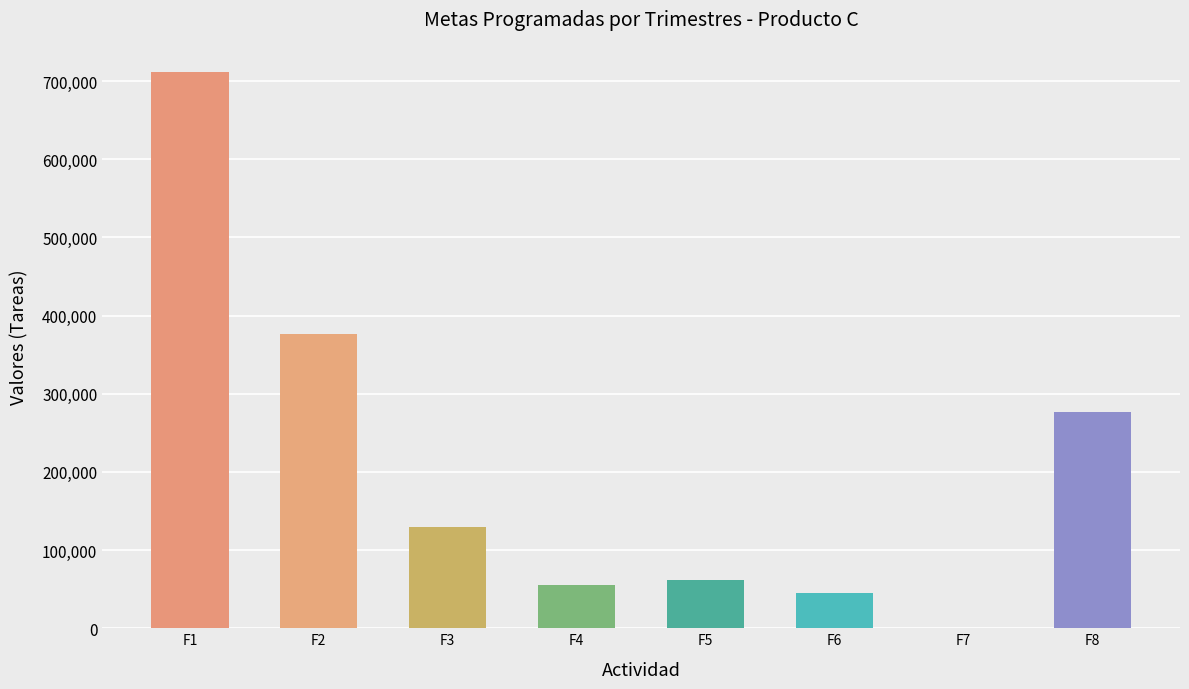

Between F6 and F8, which is larger?

F8